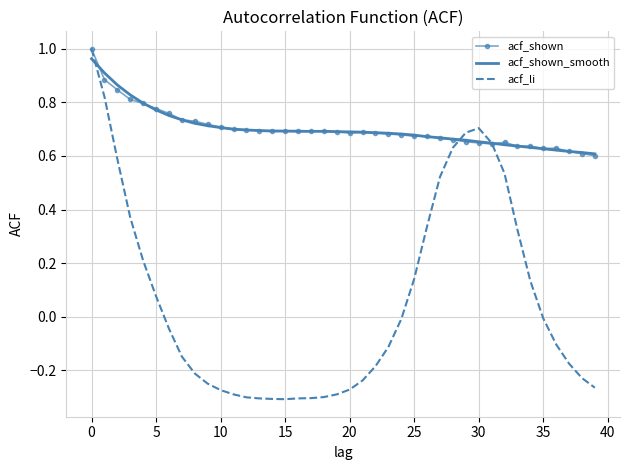

How many times do acf_li and acf_shown_smooth cross each other?

3